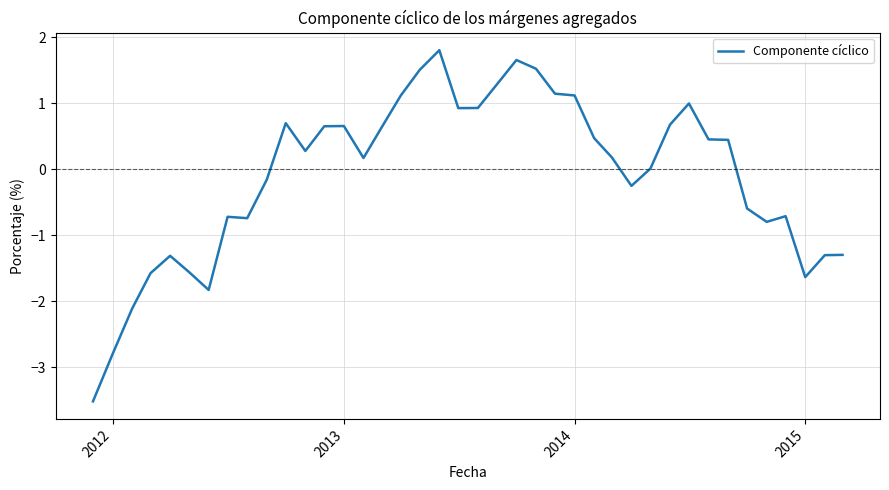

What is the greatest value displayed?

1.8